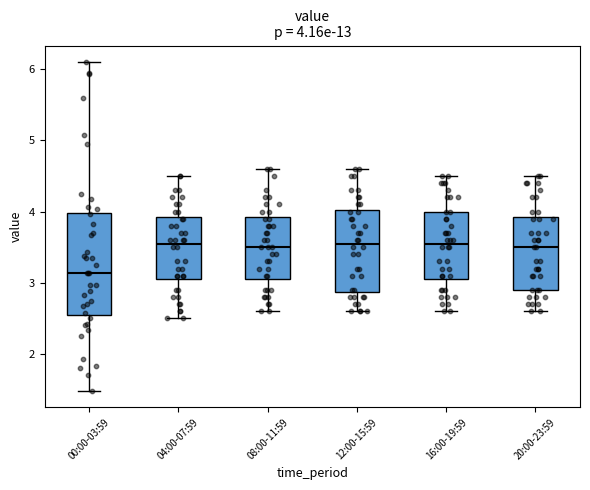

Comparing the boxes themselves (not the whiskers), which one is the tallest?

00:00-03:59